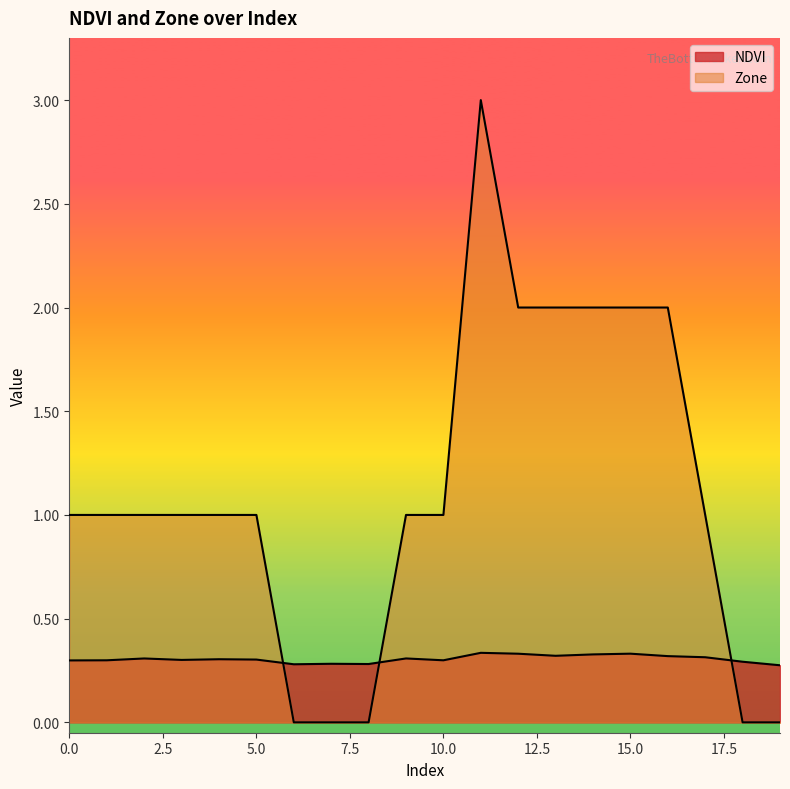

How many values in Zone are above zero?

15